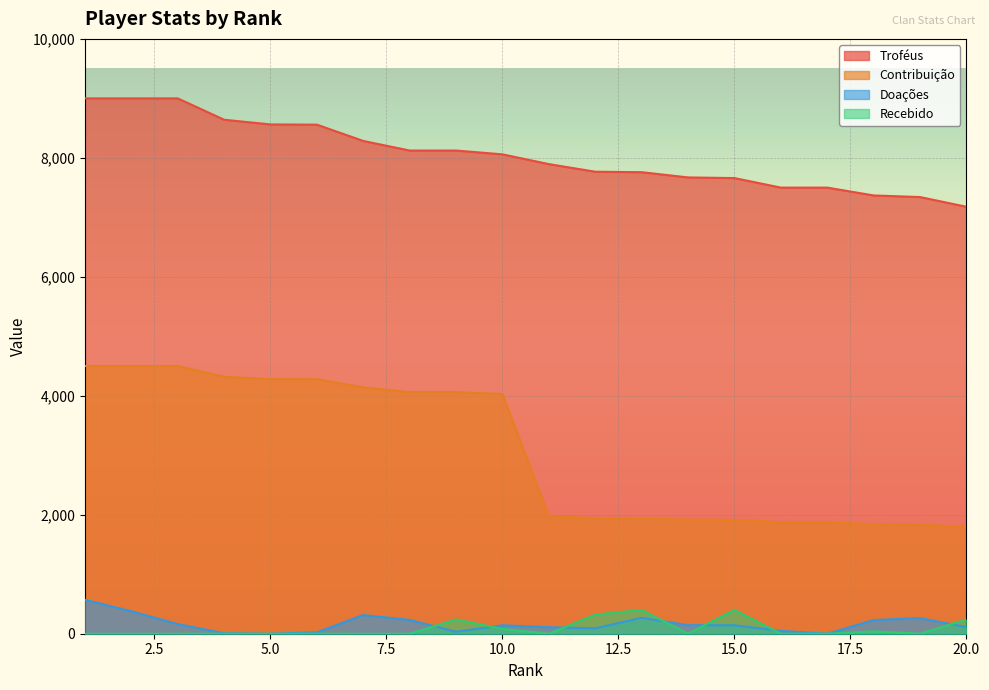

At 1, list the series in order from largest to smallest.

Troféus, Contribuição, Doações, Recebido